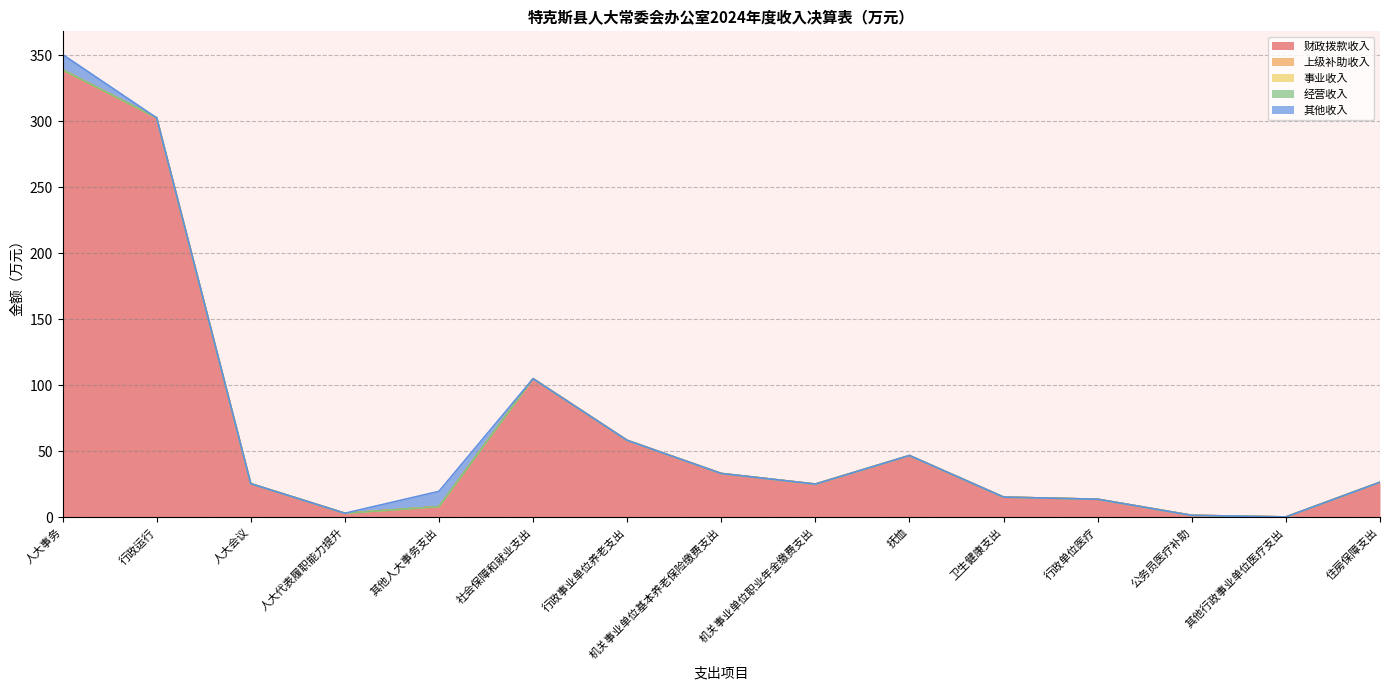

True or false: 财政拨款收入 has a value of 6.3 at 卫生健康支出.

False